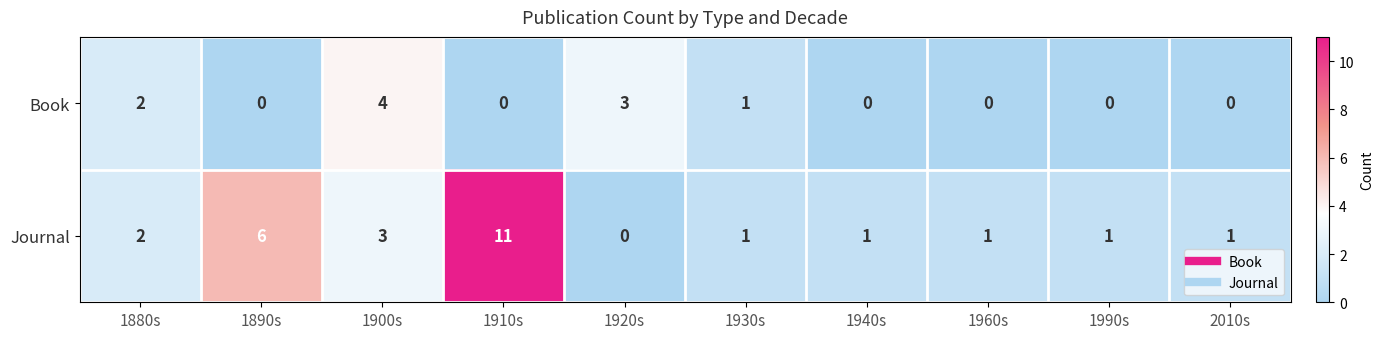

Rank the series at 2010s from highest to lowest value.

Journal, Book